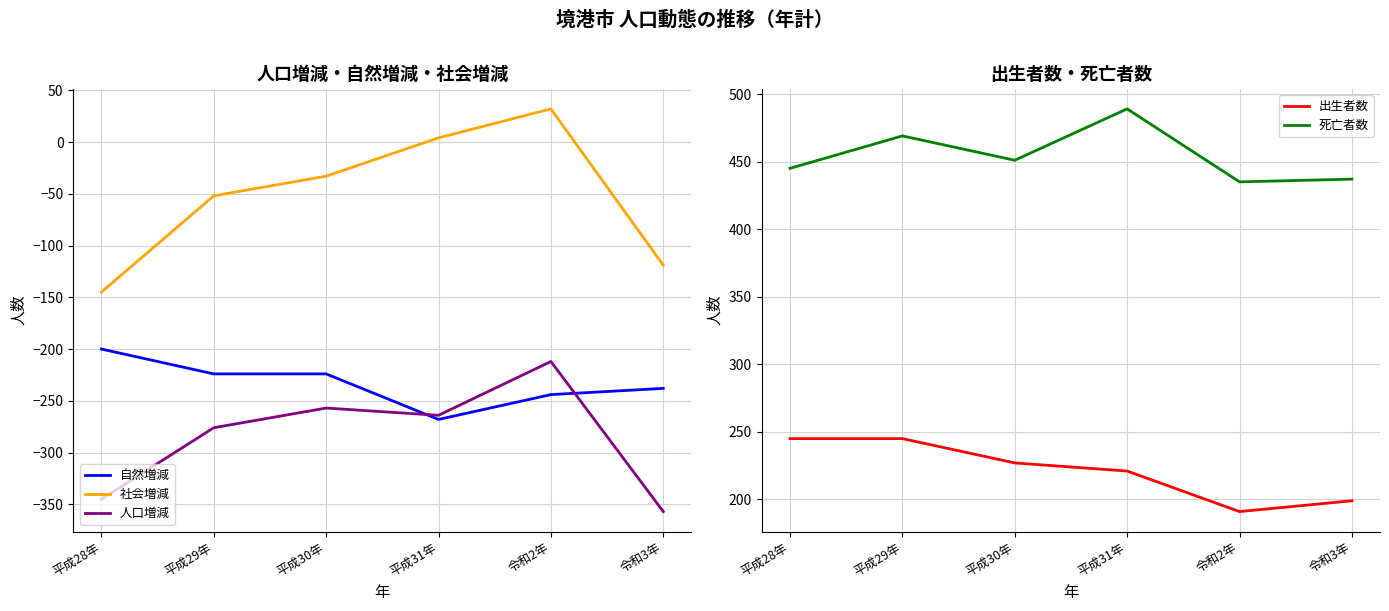

Is it true that 人口増減 equals -212 at 令和2年?

True